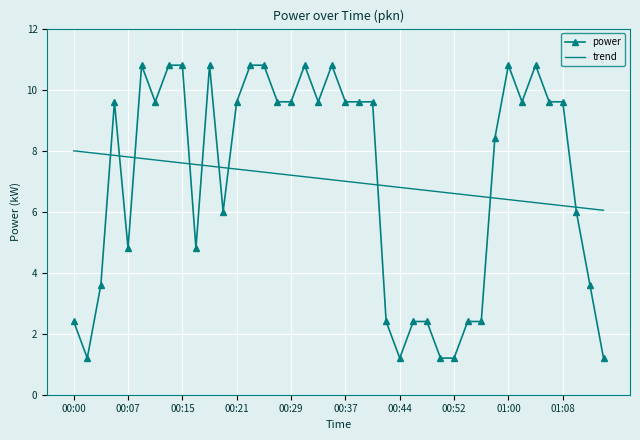

Which series has the largest range (max minus min)?

power